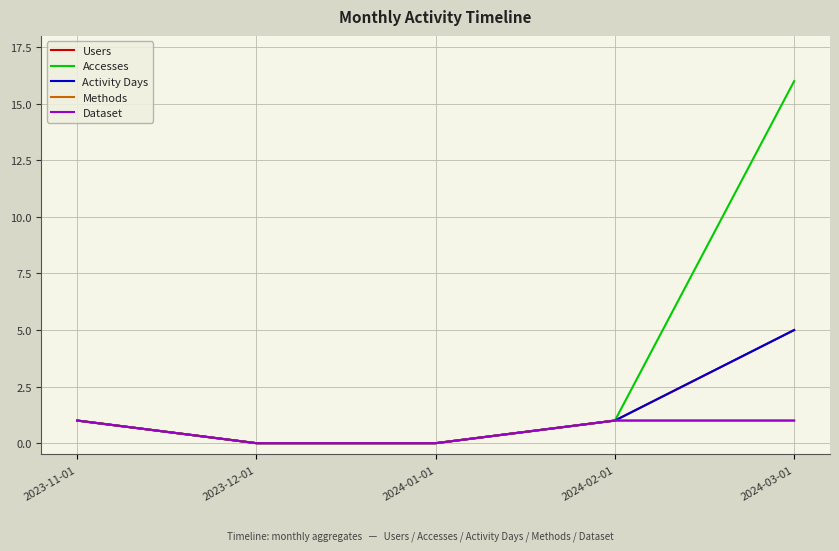

Does the chart have visible grid lines?

Yes